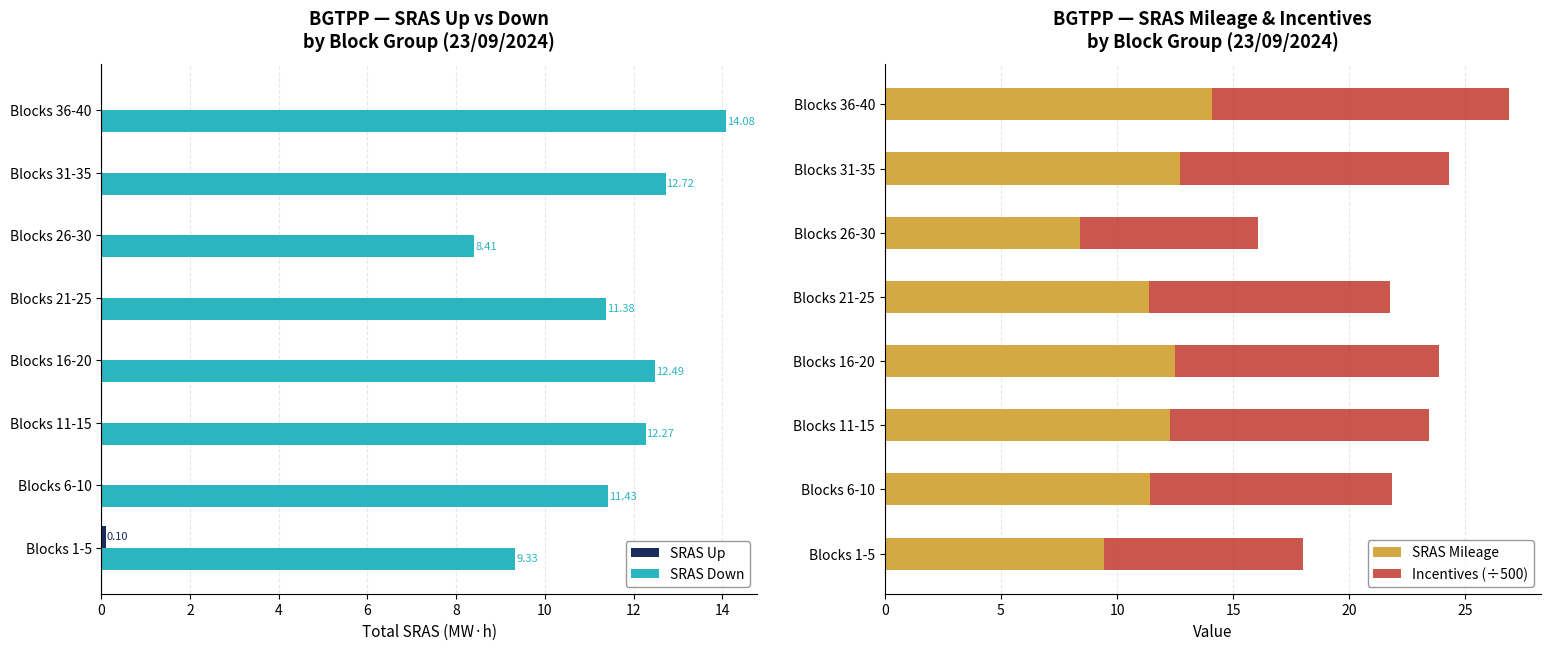

Count the number of data series in this chart.

4